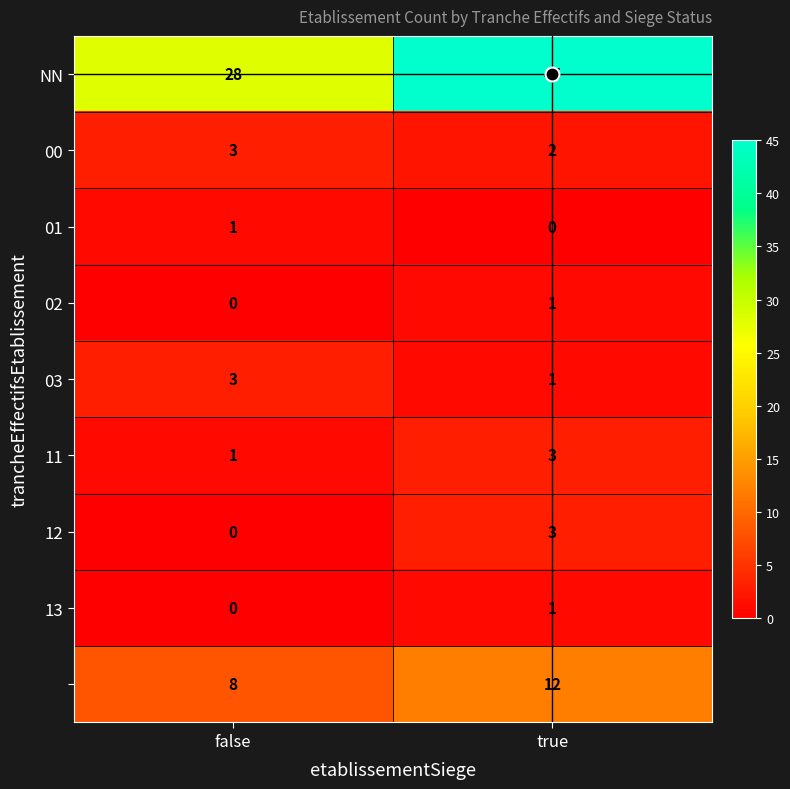

What is the total value across all series at false?

44